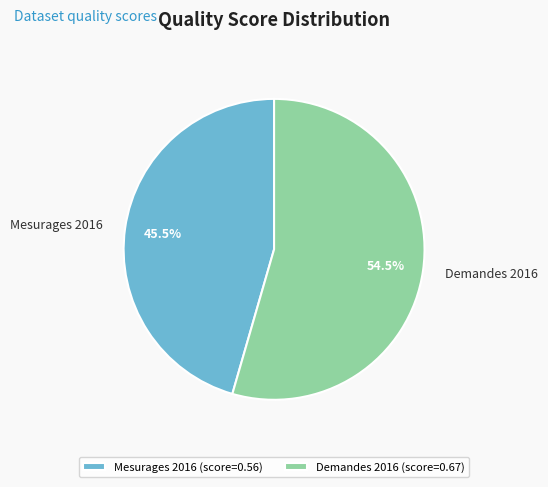

Rank the categories by value from highest to lowest.

Demandes 2016, Mesurages 2016